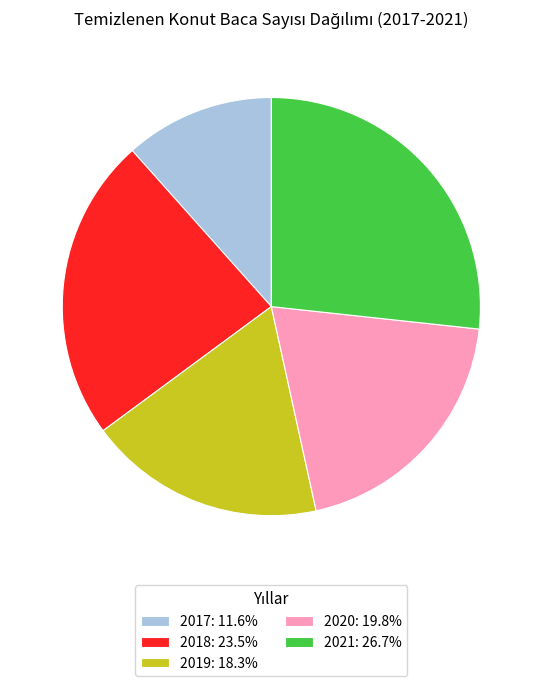

Is the sum of 2017: 11.6% and 2019: 18.3% greater than half?

No